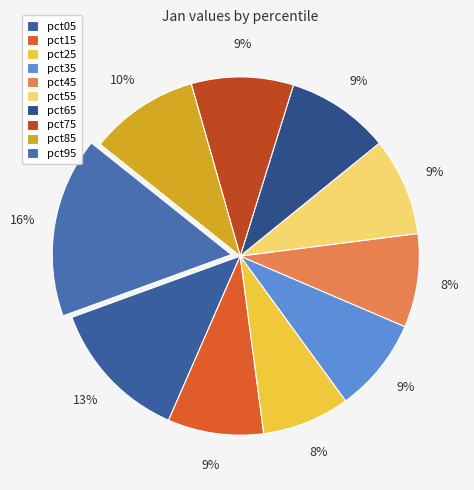

How many segments does this pie chart have?

10